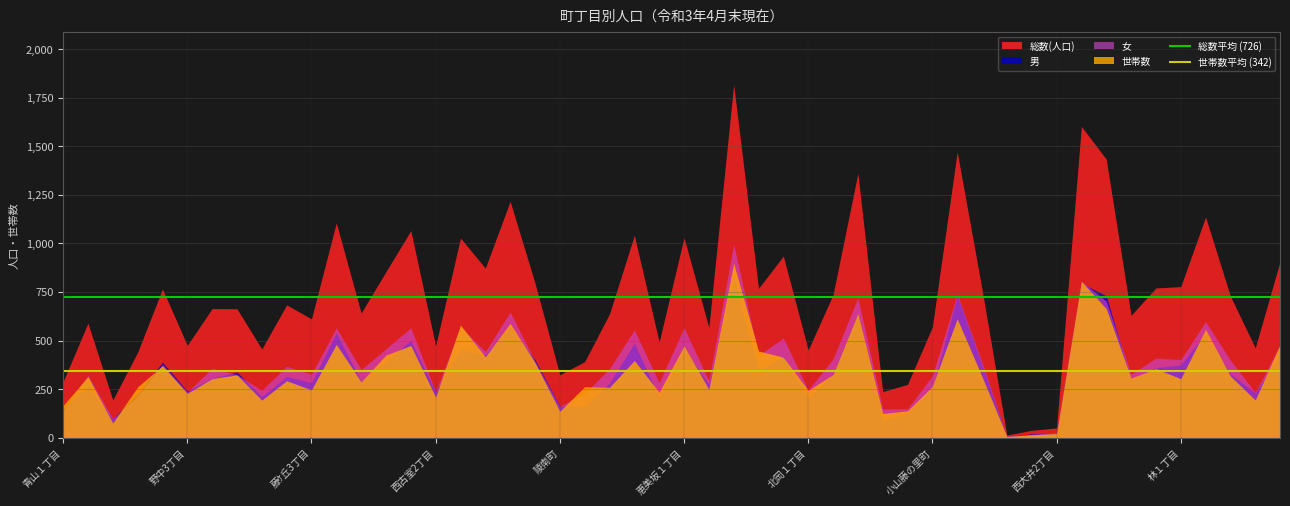

What is the average value of the 世帯数平均 (342) series?

342.2